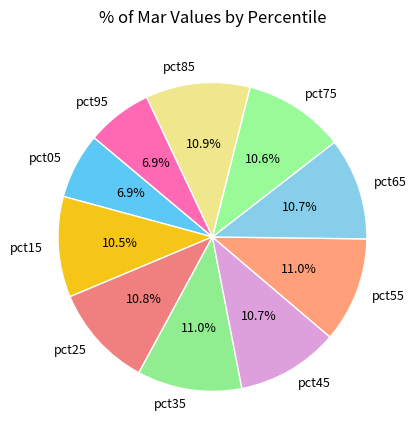

To the nearest percent, what percentage of the pie is pct35?

11%